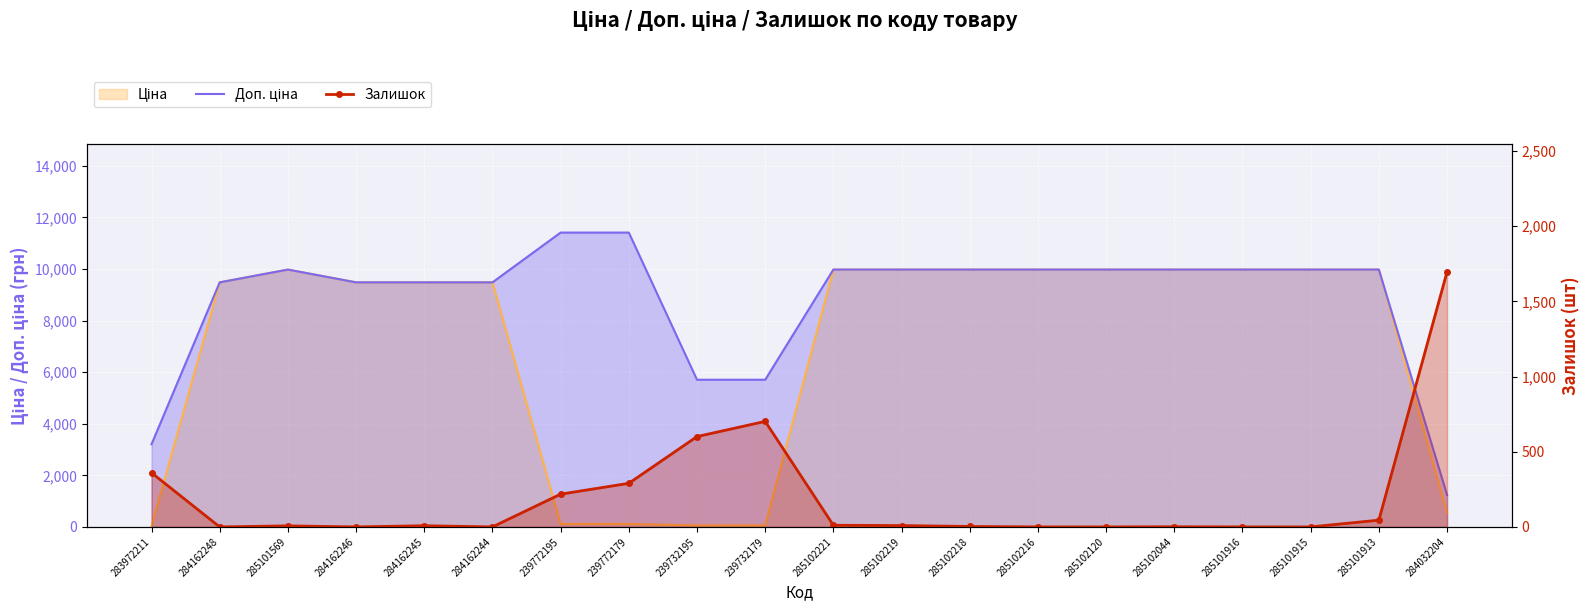

What is the label of the 9th point from the right?

285102219